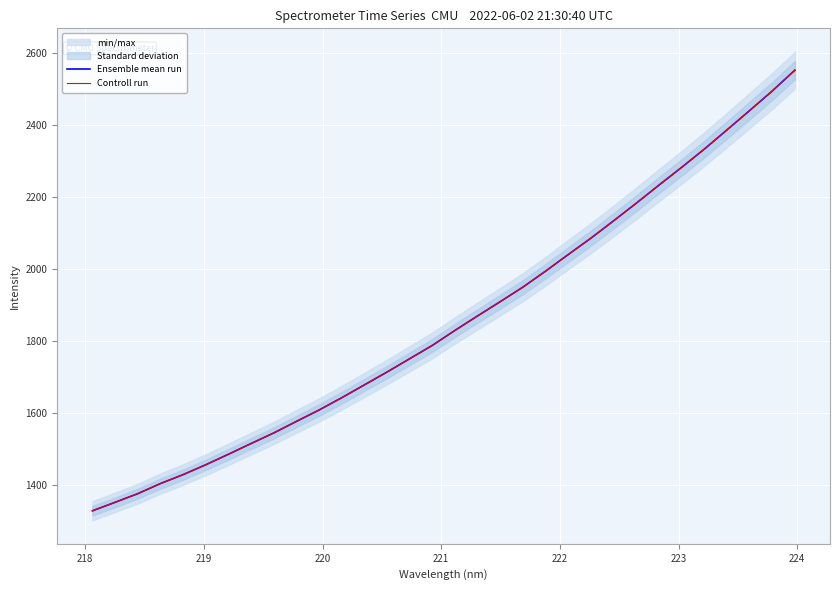

True or false: Controll run and Ensemble mean run intersect in this chart.

False